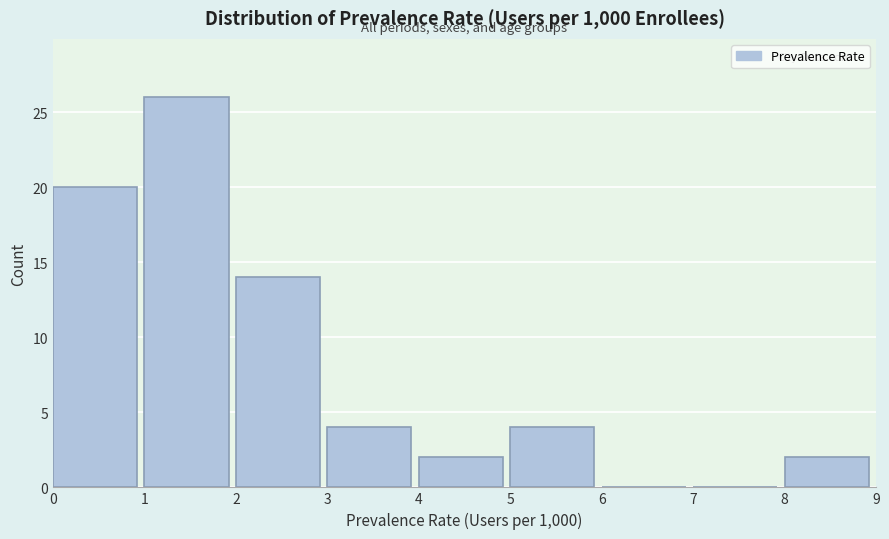

How tall is the bar that spans 5 to 6 on the x-axis? The values are not printed on the chart, so give them approximately, as read against the axis.

4